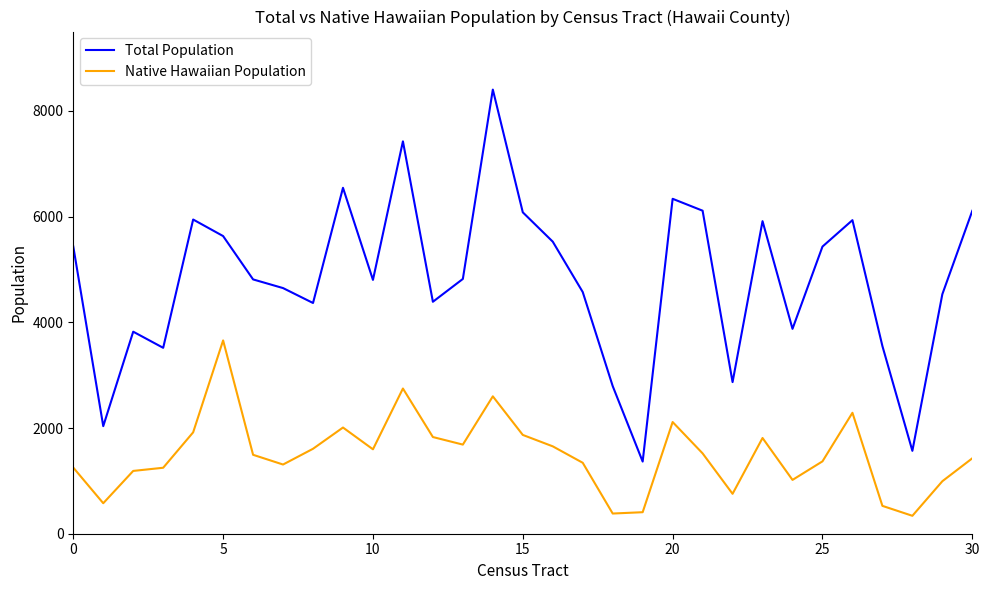

Which series has the largest total across all categories?

Total Population